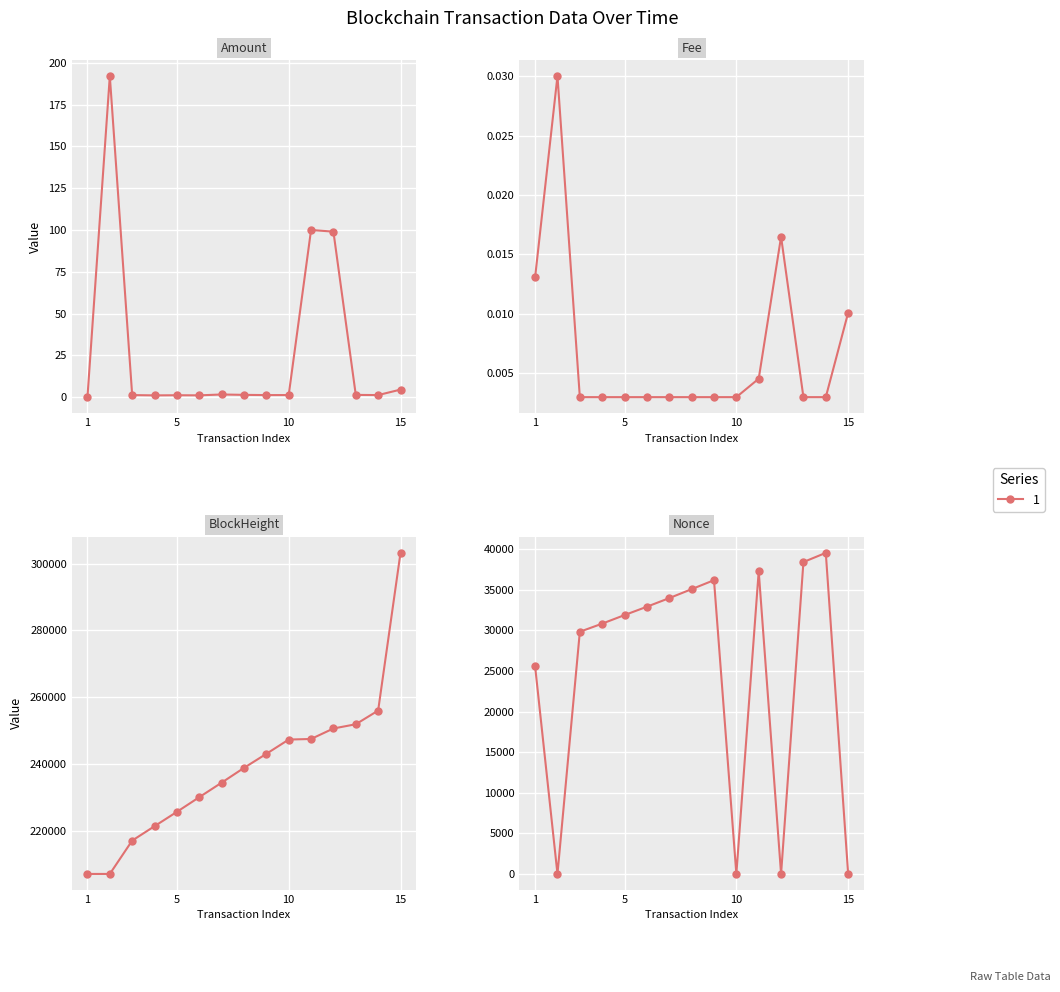

What is the maximum value shown in the chart?

303215.0